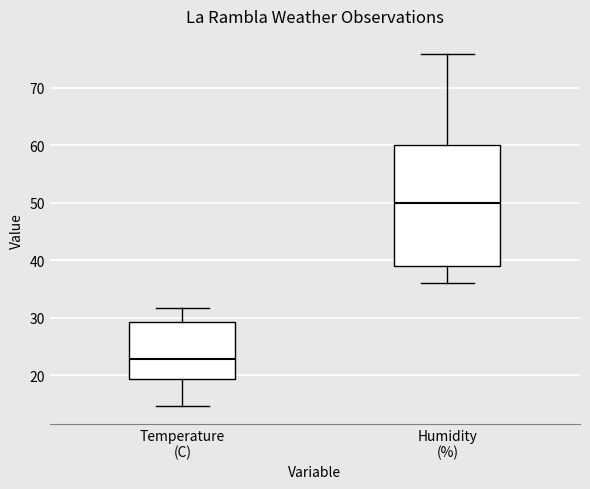

Reading left to right, transcribe this box plot: for each box, give where its median line is, the range the box spans, and where its two whiskers end, as read against the y-axis. The values are not printed on the chart, so give them approximately, as read against the axis.

Temperature (C): median 23, box 19 to 29, whiskers 15 to 32
Humidity (%): median 50, box 39 to 60, whiskers 36 to 76